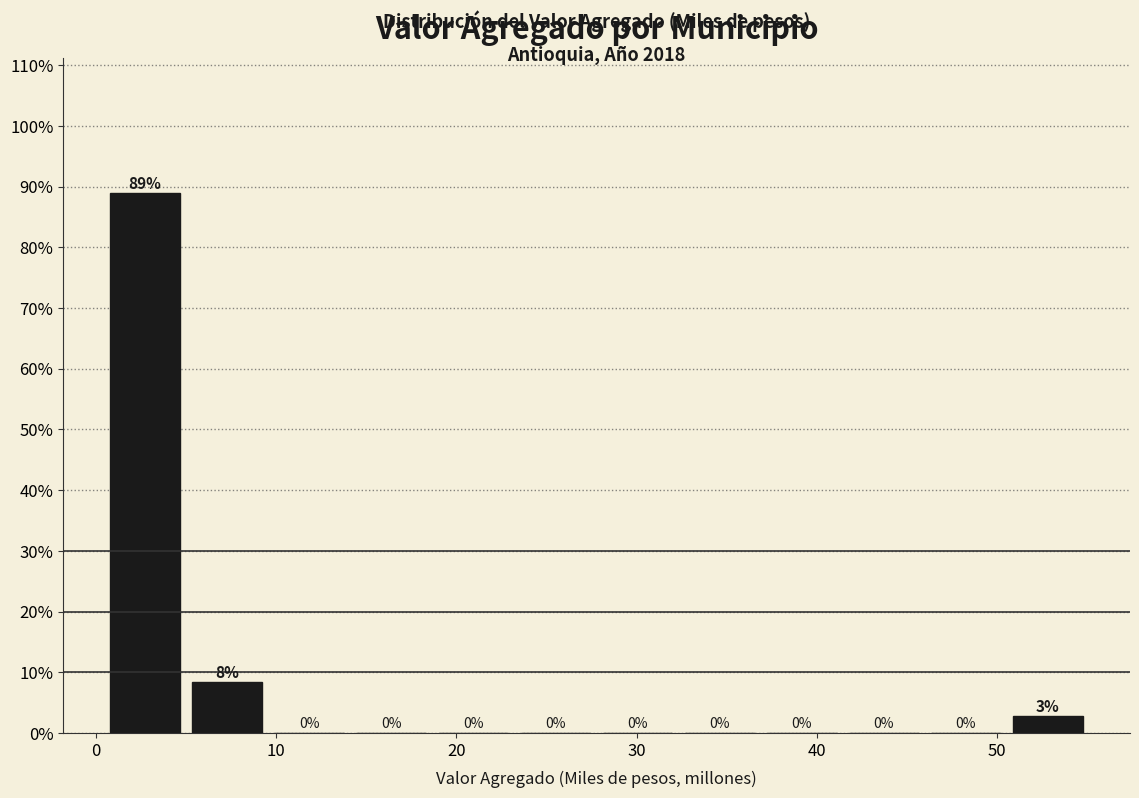

Which range on the x-axis has the tallest bar?

0 to 5